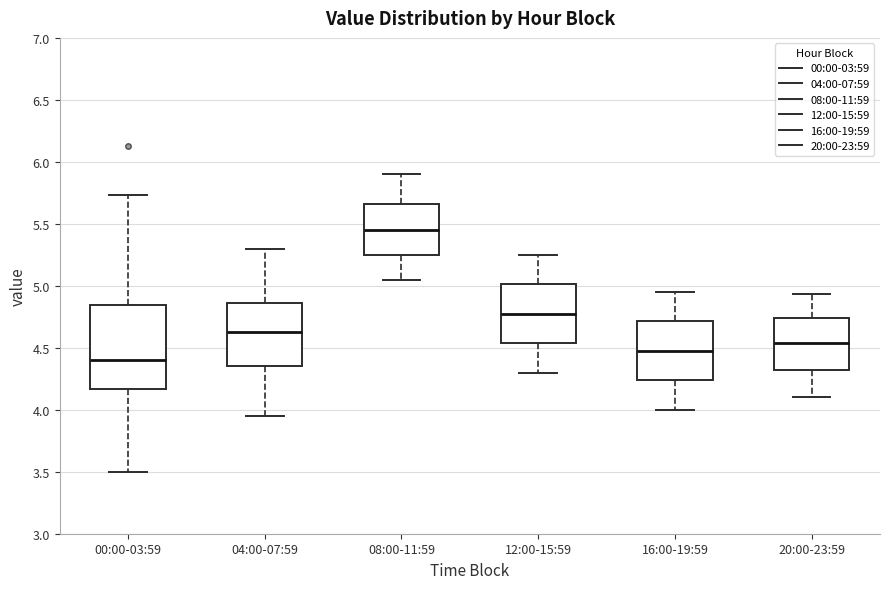

Where is the lower edge of the box for 20:00-23:59 on the y-axis? The values are not printed on the chart, so give them approximately, as read against the axis.

4.30